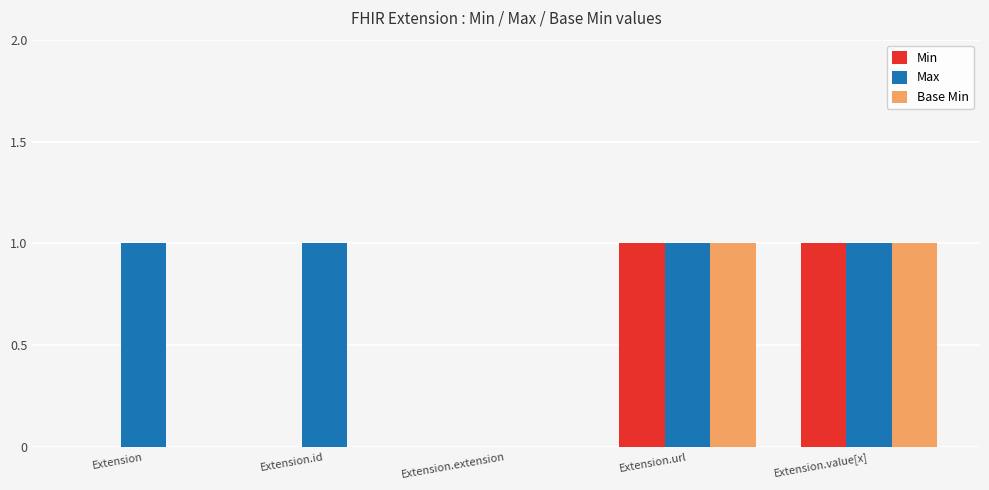

Which series has the largest total across all categories?

Max